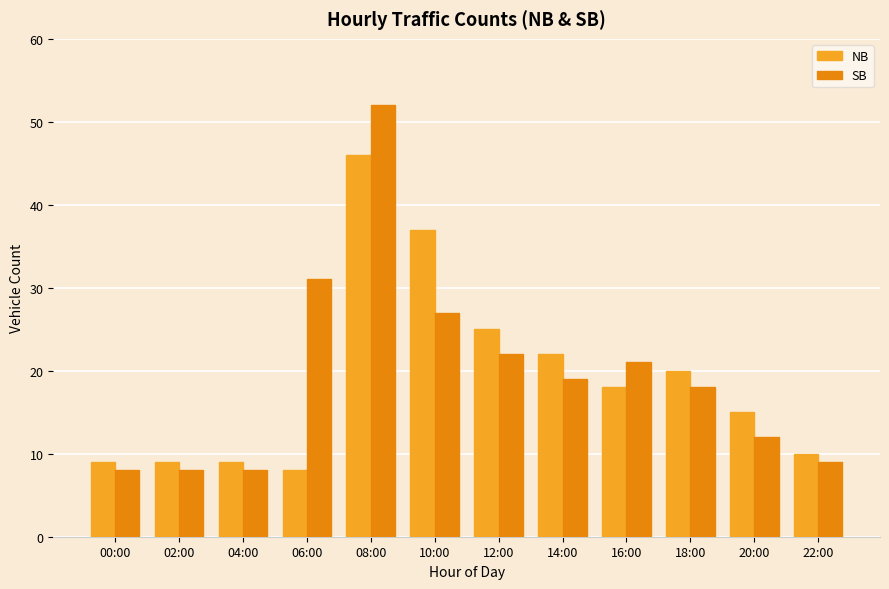

Which series has the largest total across all categories?

SB